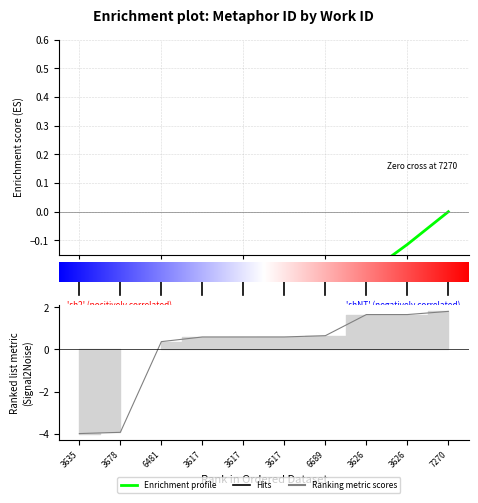

What is the difference between the values at 3678 and 3617?

4.5